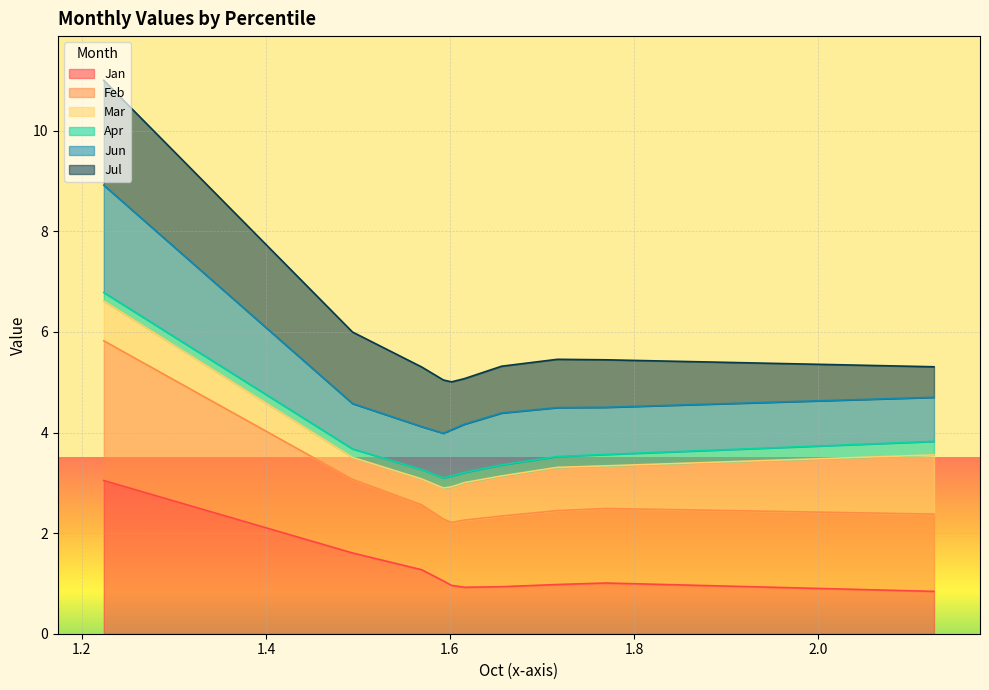

What is the maximum value for Jan?

3.0